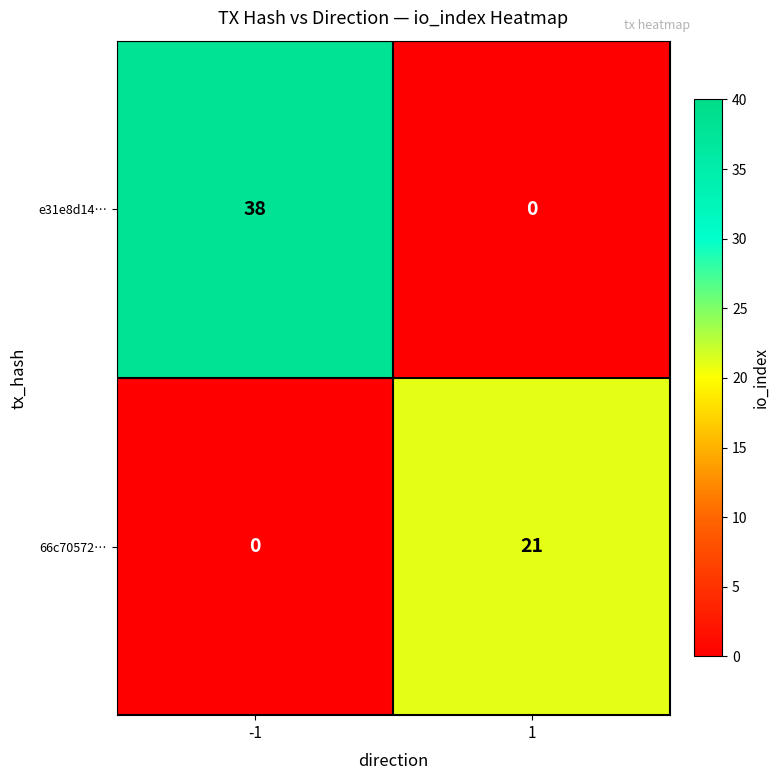

At how many categories does at least one series exceed 9?

2